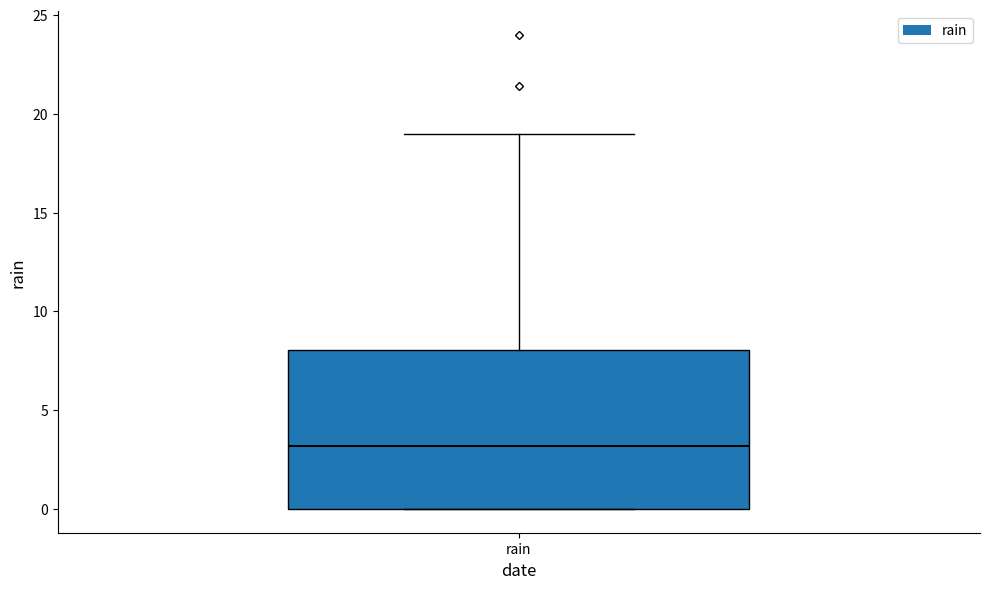

Where does the median line of the box for rain sit on the y-axis? The values are not printed on the chart, so give them approximately, as read against the axis.

3